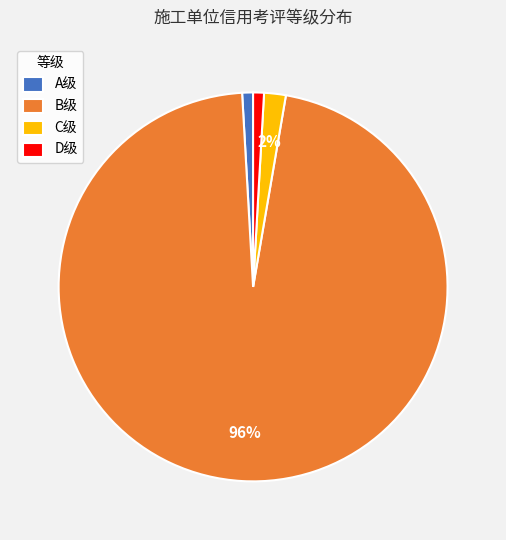

How many slices are in this pie chart?

4